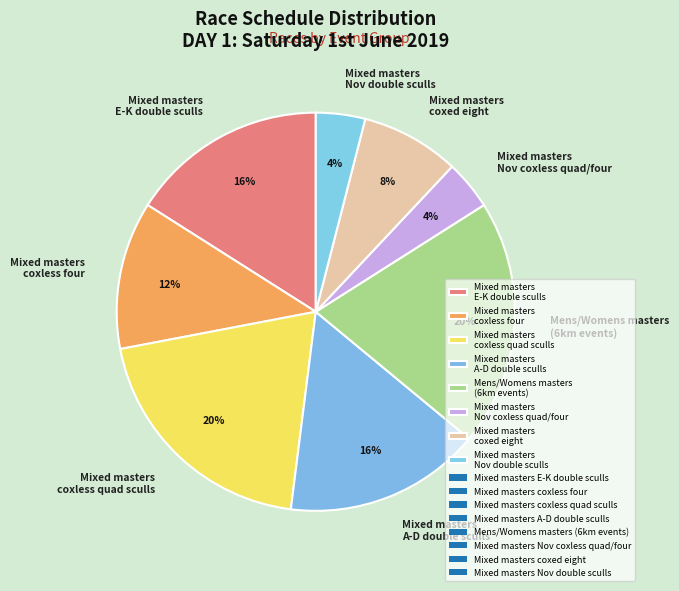

To the nearest percent, what portion does Mixed masters A-D double sculls represent?

16%